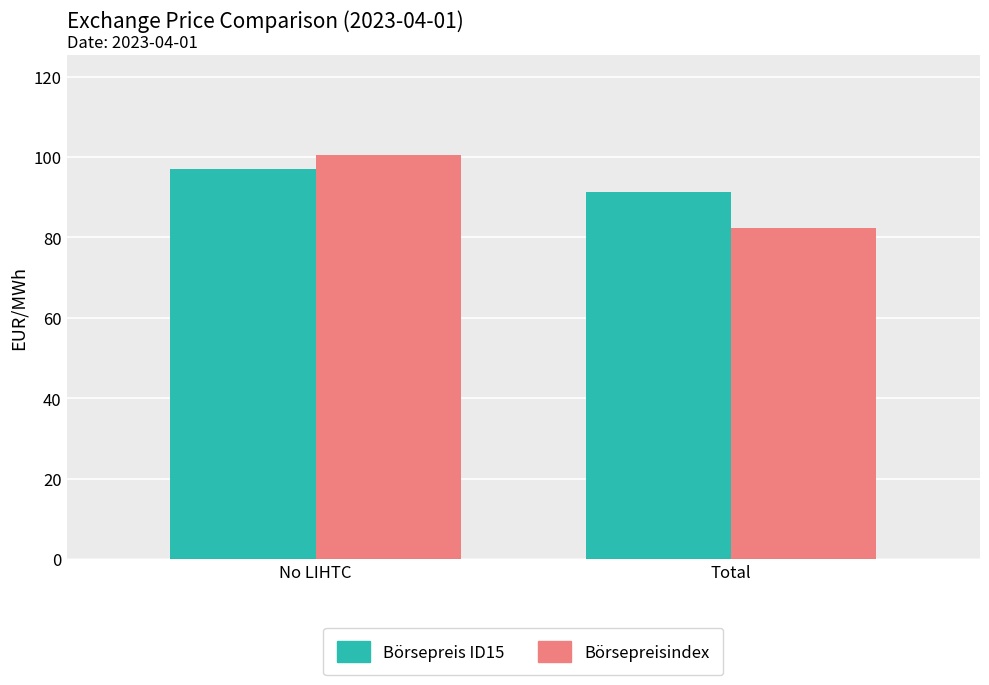

What is the label of the 2nd bar from the left?

Total